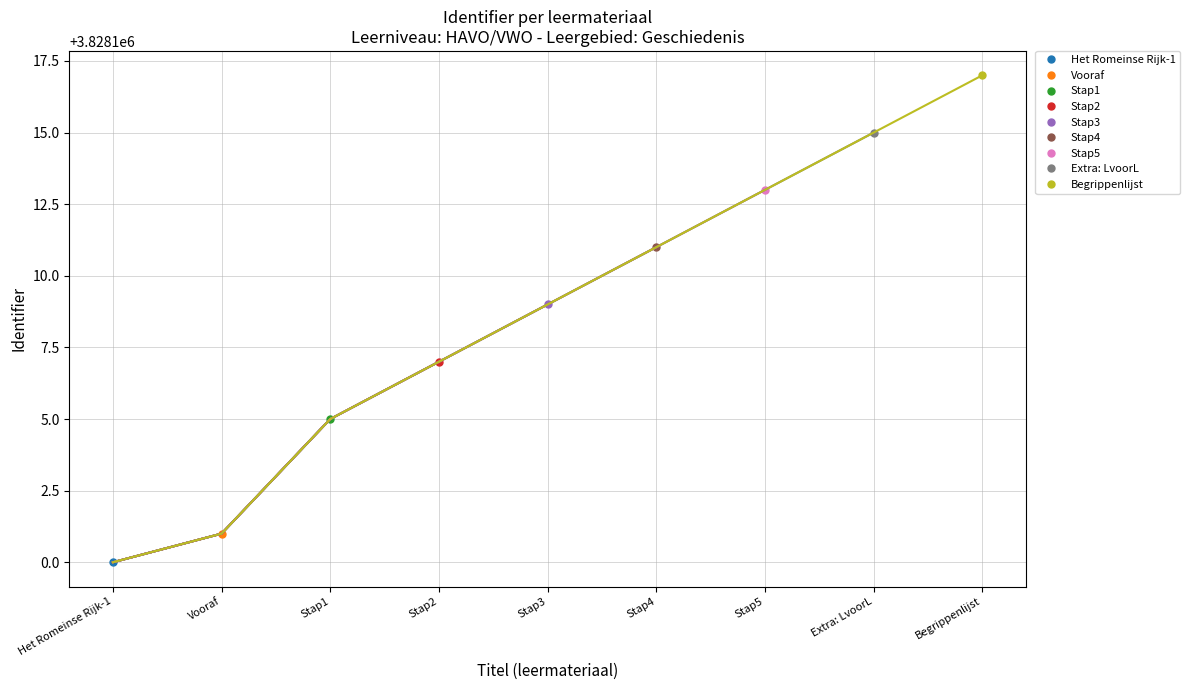

What is the difference between the values at Stap1 and Stap3?

4